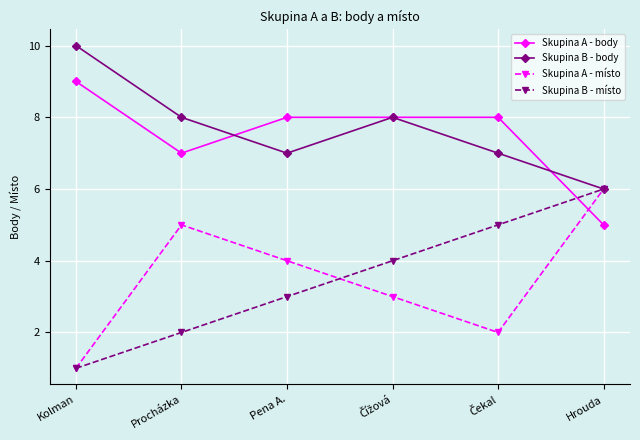

Which category has the highest value across all series?

Kolman